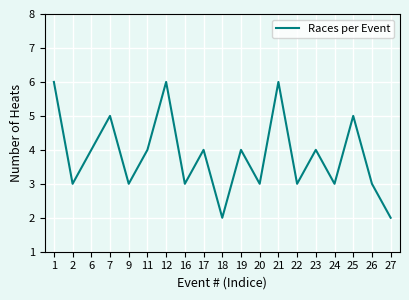

What is the maximum value shown in the chart?

6